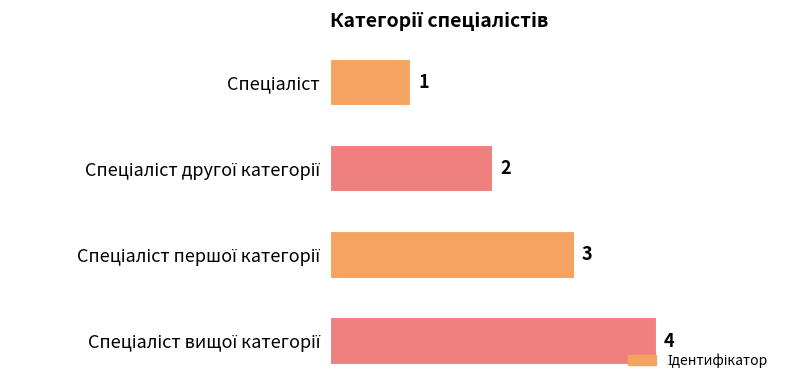

What is the greatest value displayed?

4